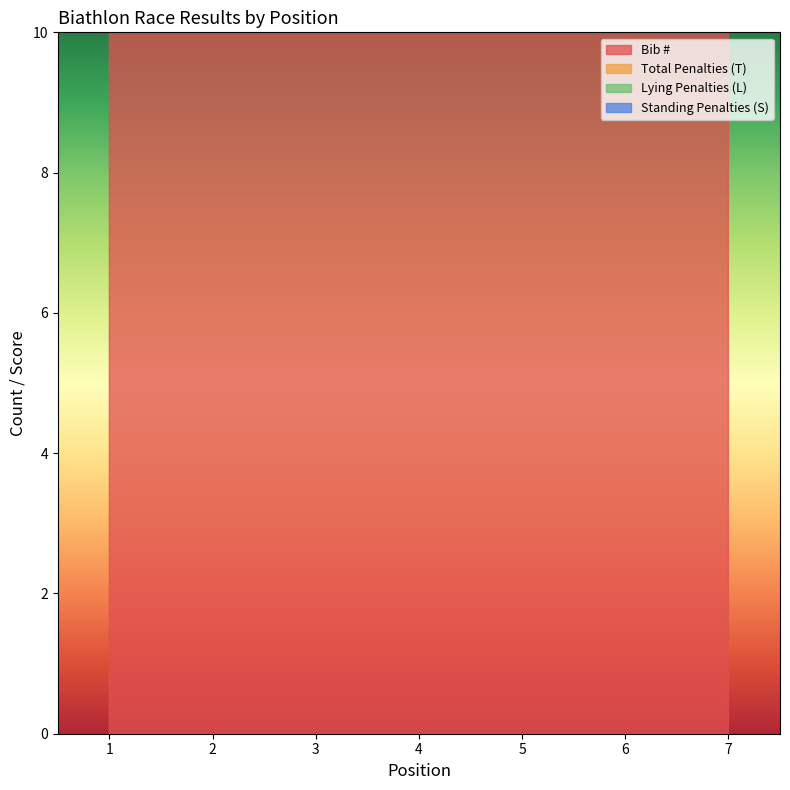

How many lines are shown in the chart?

4